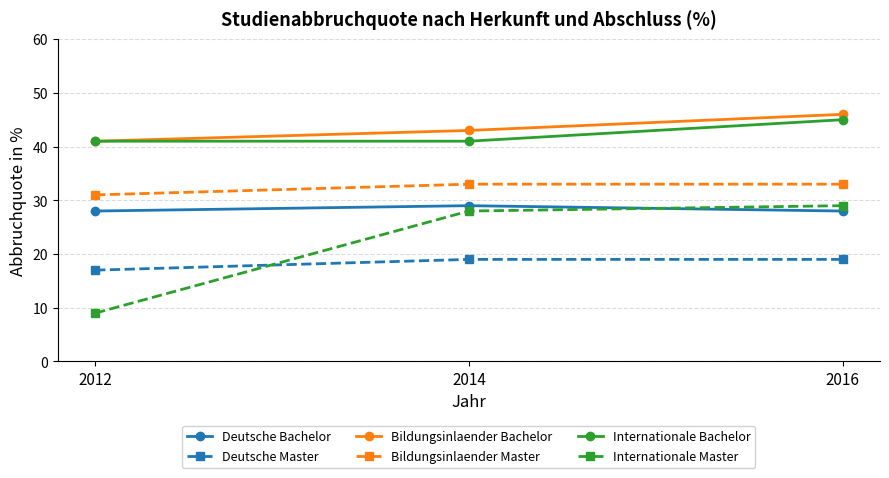

What are all the series names shown in the legend?

Deutsche Bachelor, Deutsche Master, Bildungsinlaender Bachelor, Bildungsinlaender Master, Internationale Bachelor, Internationale Master